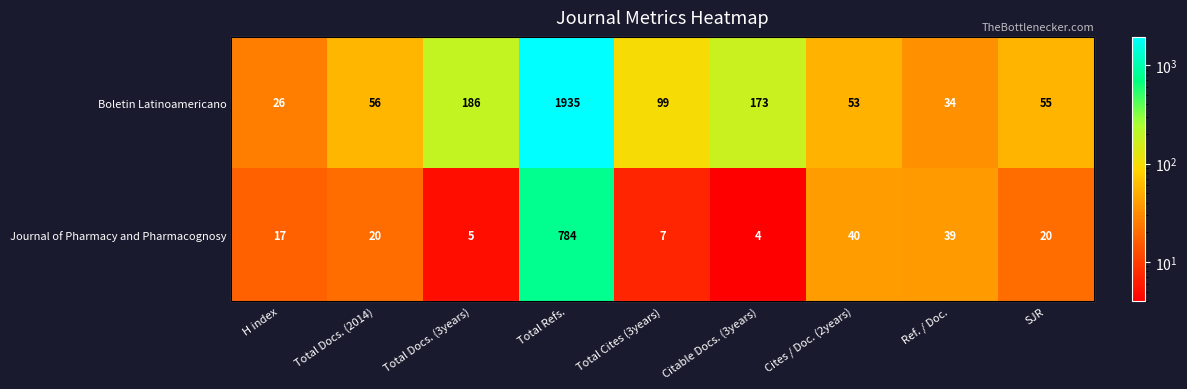

Is the value of Boletin Latinoamericano at Total Docs. (3years) greater than the value of Journal of Pharmacy and Pharmacognosy at SJR?

Yes